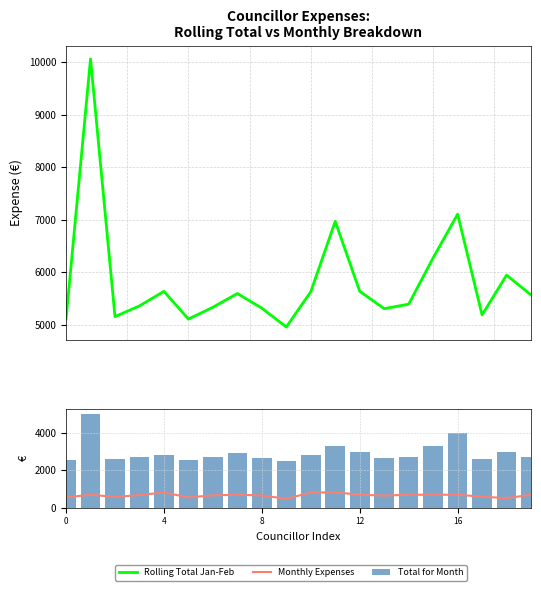

Which category has the lowest value in the Total for Month series?

9